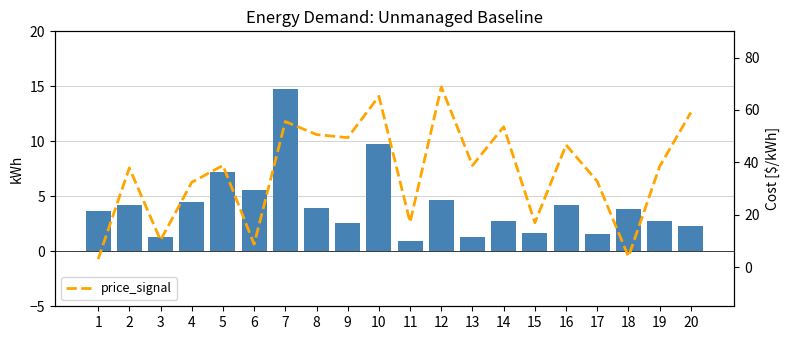

Which series has the widest spread of values?

price_signal